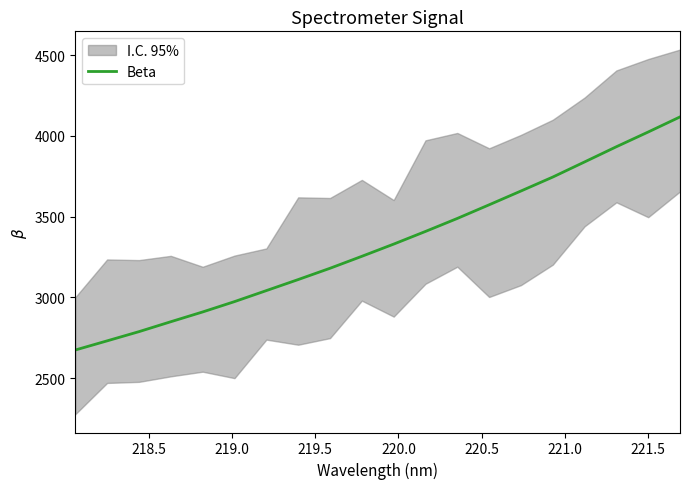

What is the highest value of the Beta series?

4117.3